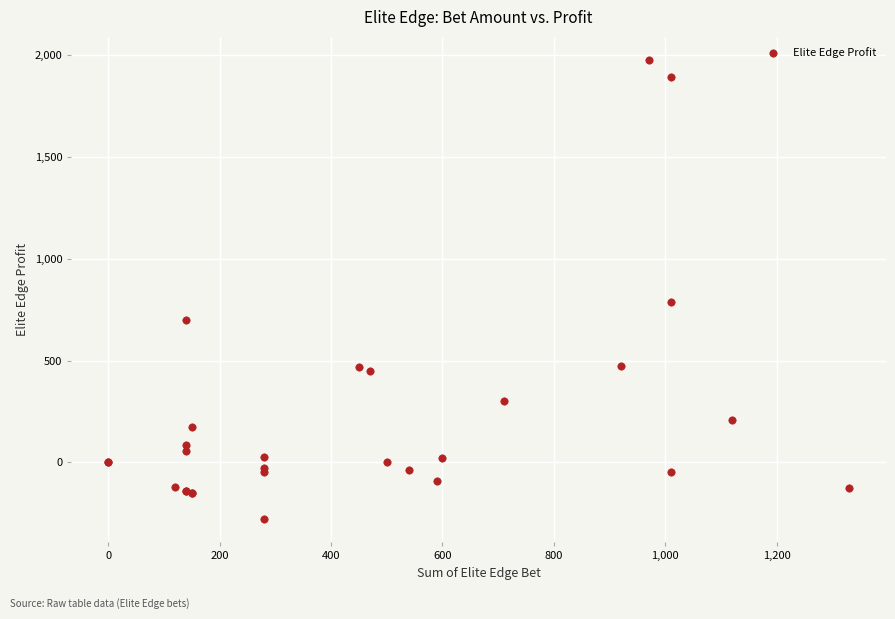

What Y value in the scatter plot is closest to 849?

790.0